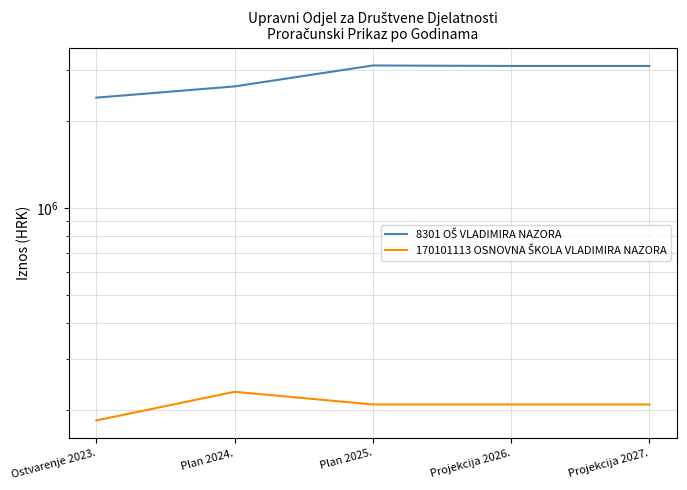

Which series has the largest range (max minus min)?

8301 OŠ VLADIMIRA NAZORA